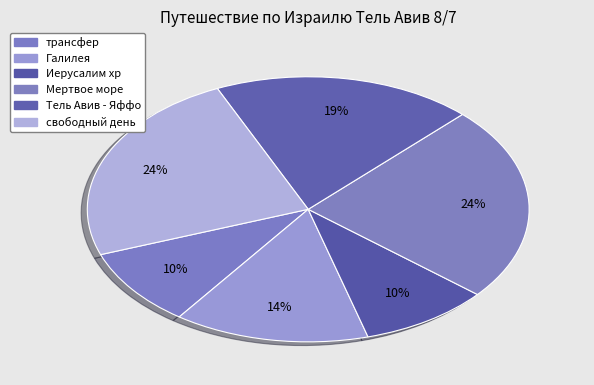

Count the number of slices in the pie.

6